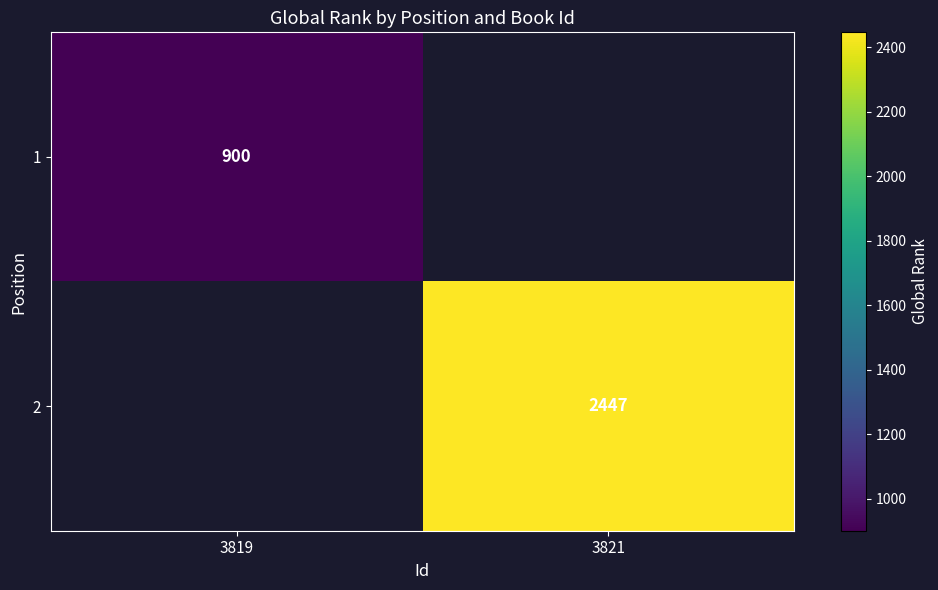

The 2 series shows 1212 at 3821. True or false?

False